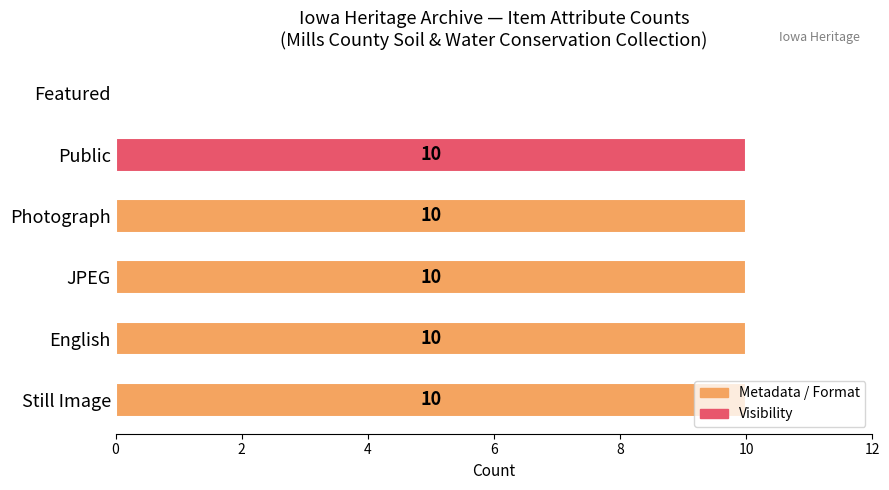

Which has a higher value, Featured or English?

English